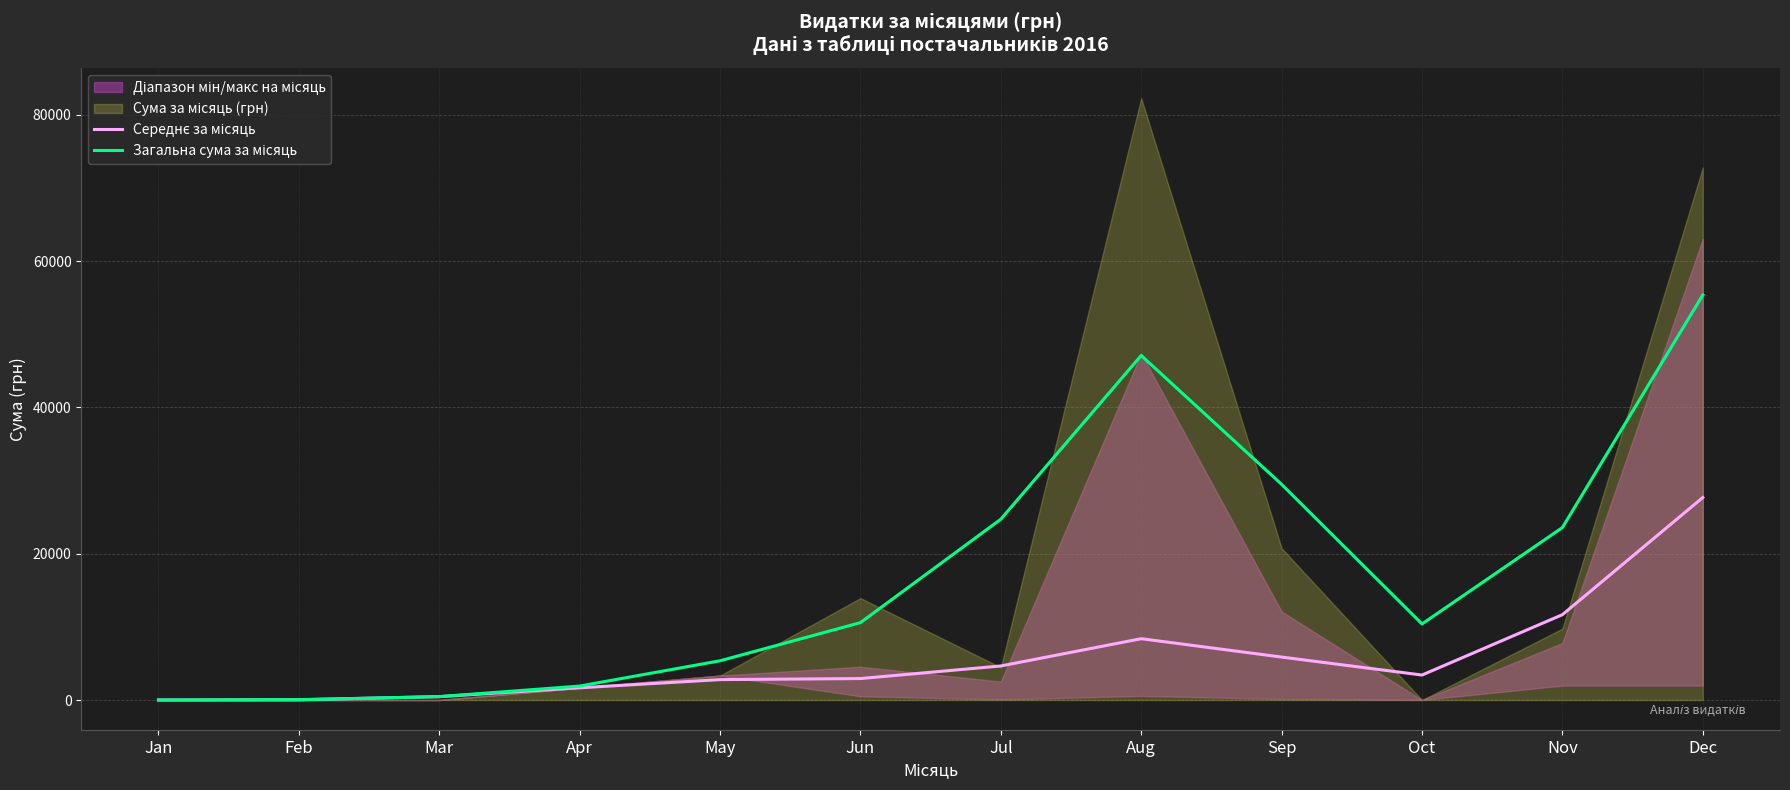

True or false: Середнє за місяць and Загальна сума за місяць intersect in this chart.

False